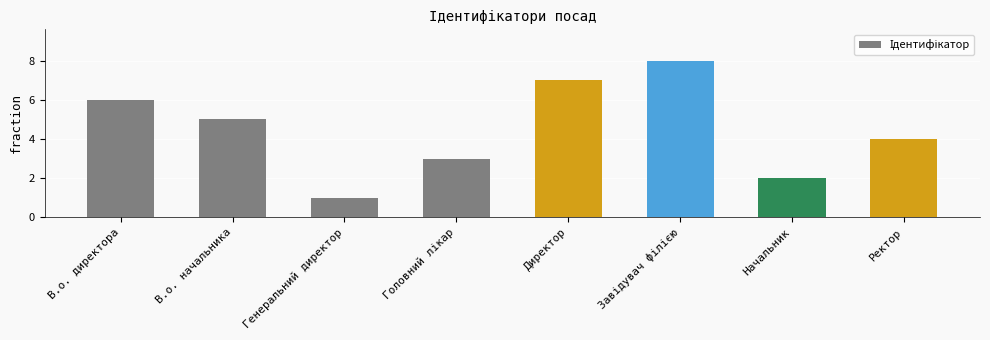

Which category has the lowest value across all series?

Генеральний директор